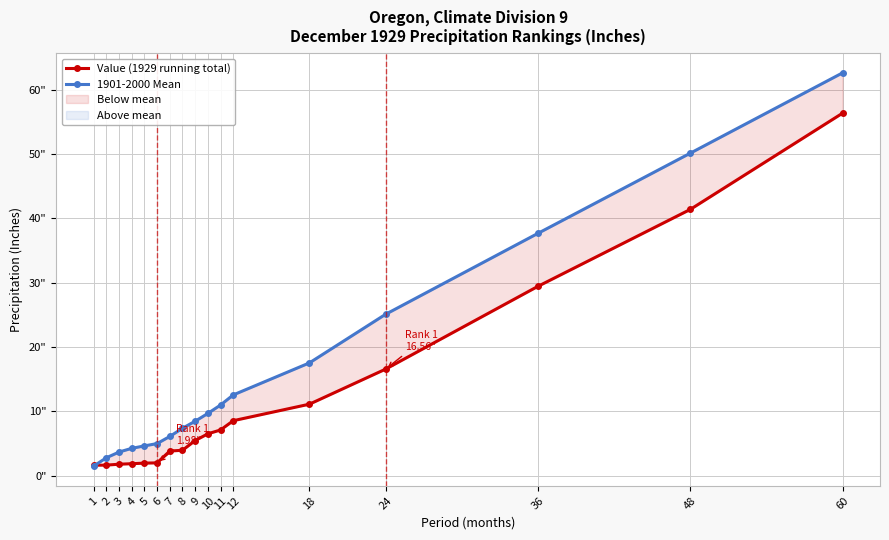

Which category has the highest value in the Value (1929 running total) series?

60